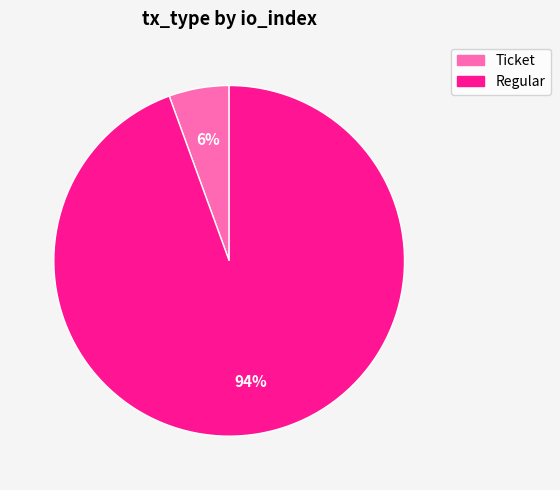

Which category accounts for the majority?

Regular